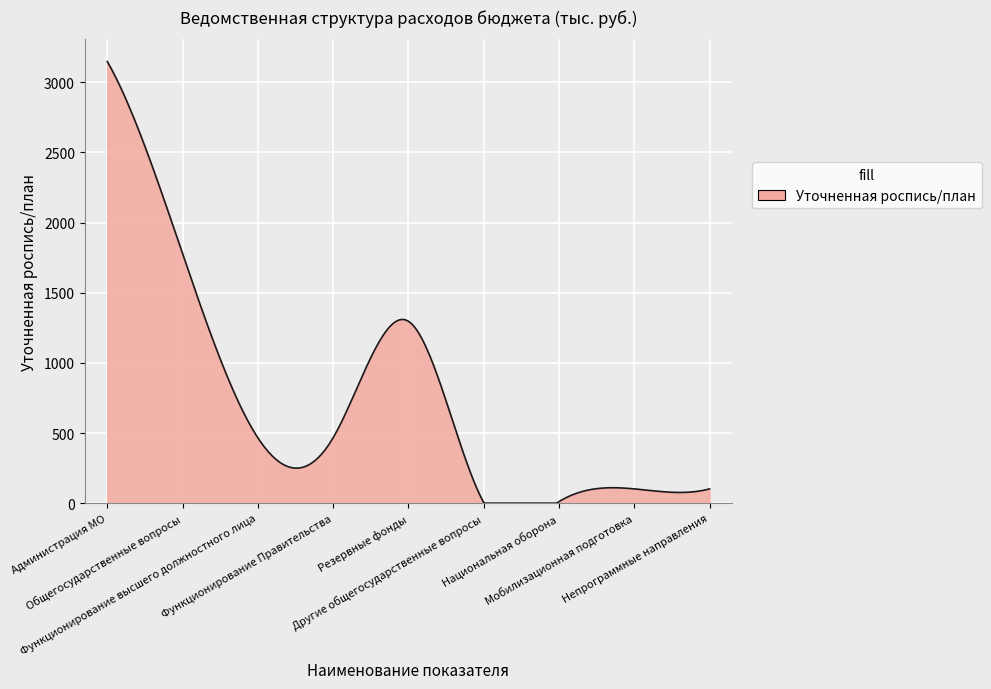

What is the greatest value displayed?

3148.9